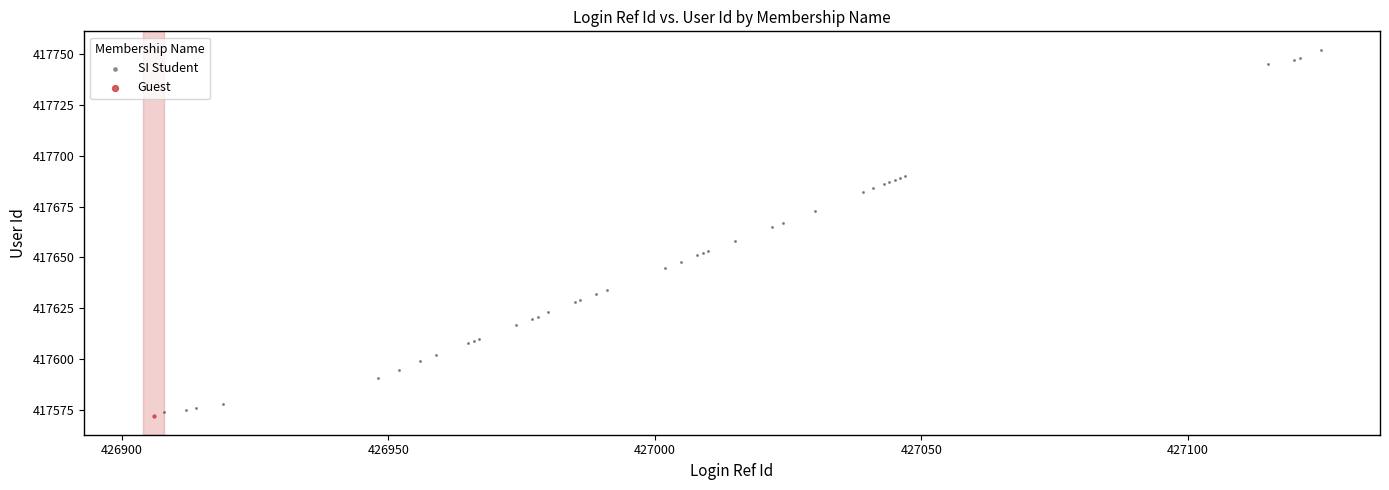

What are all the series names shown in the legend?

SI Student, Guest